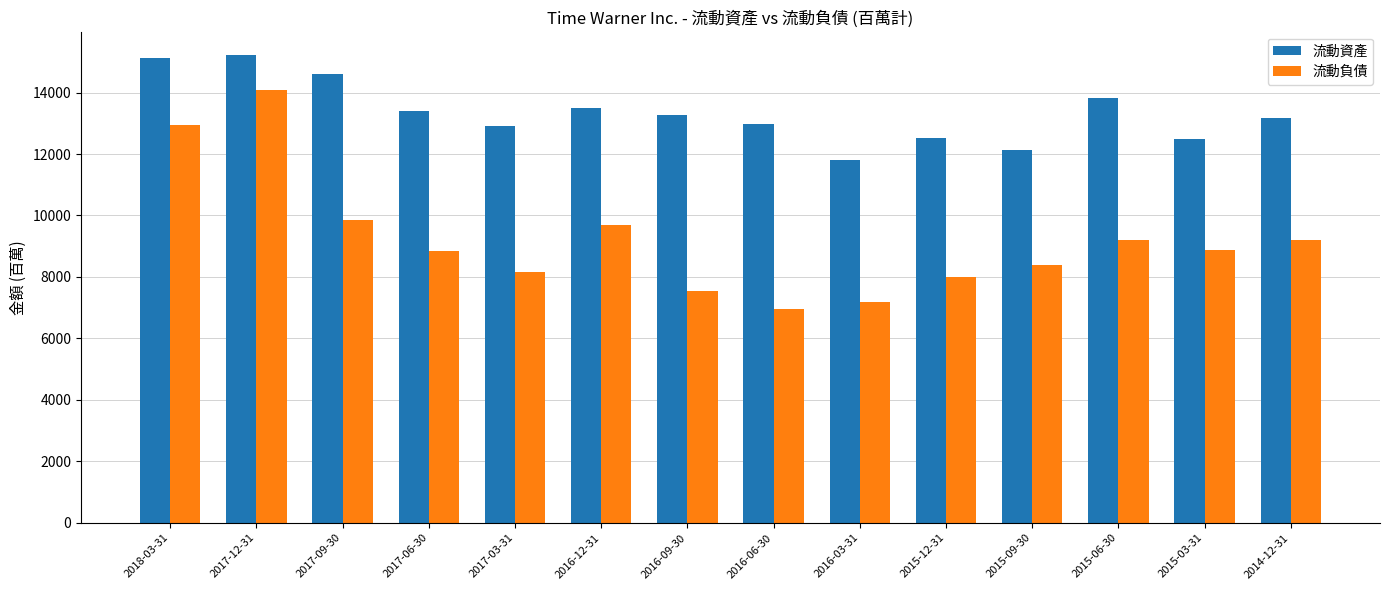

What is the spread (max minus min) of values at 2015-06-30?

4615